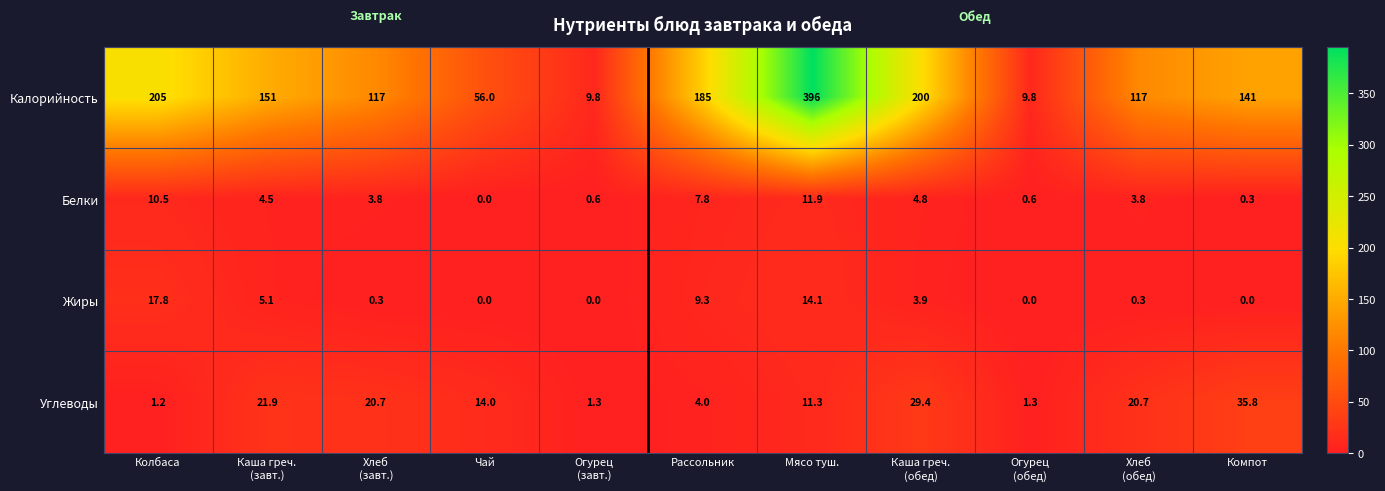

The Белки series shows 10.5 at Колбаса. True or false?

True